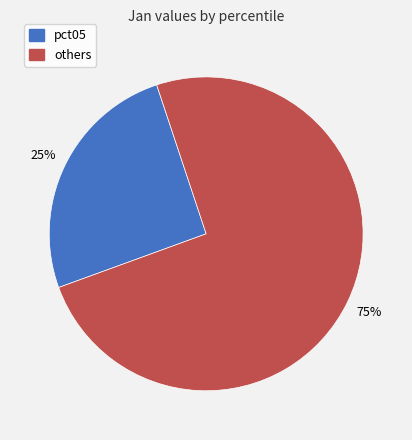

To the nearest percent, what is the average slice percentage?

50%